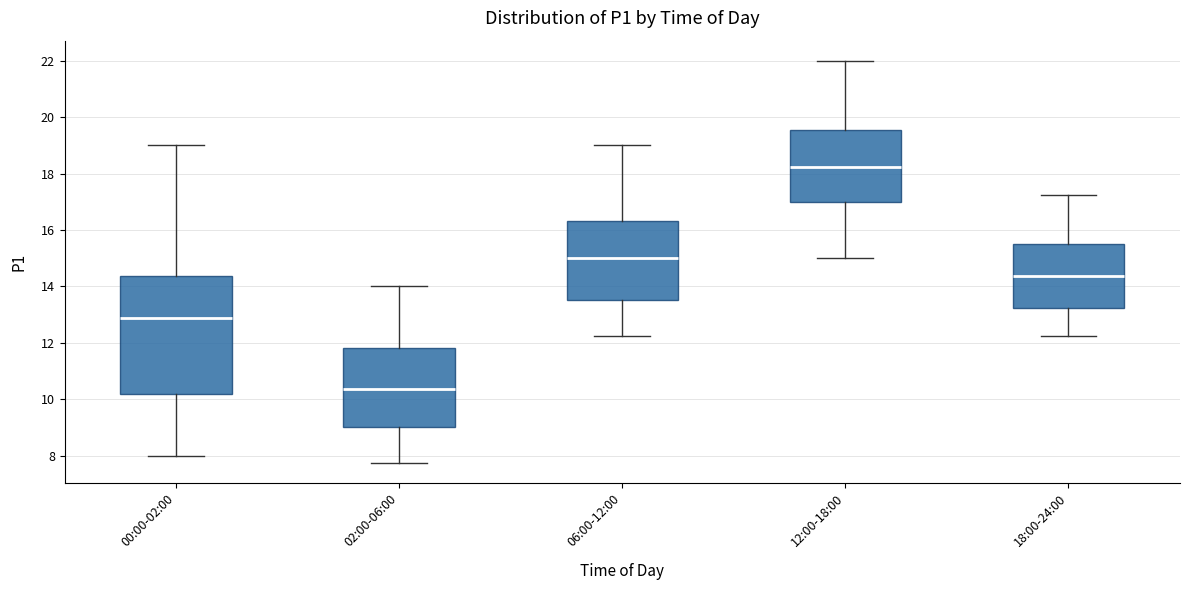

Where is the upper edge of the box for 18:00-24:00 on the y-axis? The values are not printed on the chart, so give them approximately, as read against the axis.

15.6